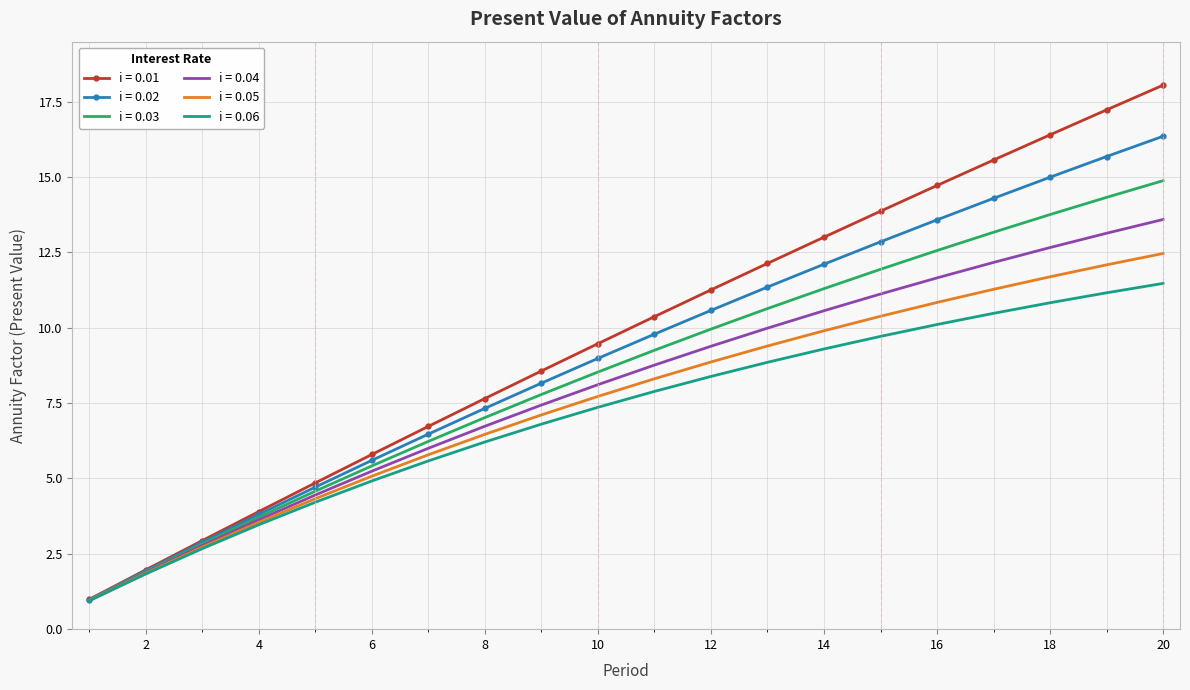

Which series has the largest range (max minus min)?

i = 0.01